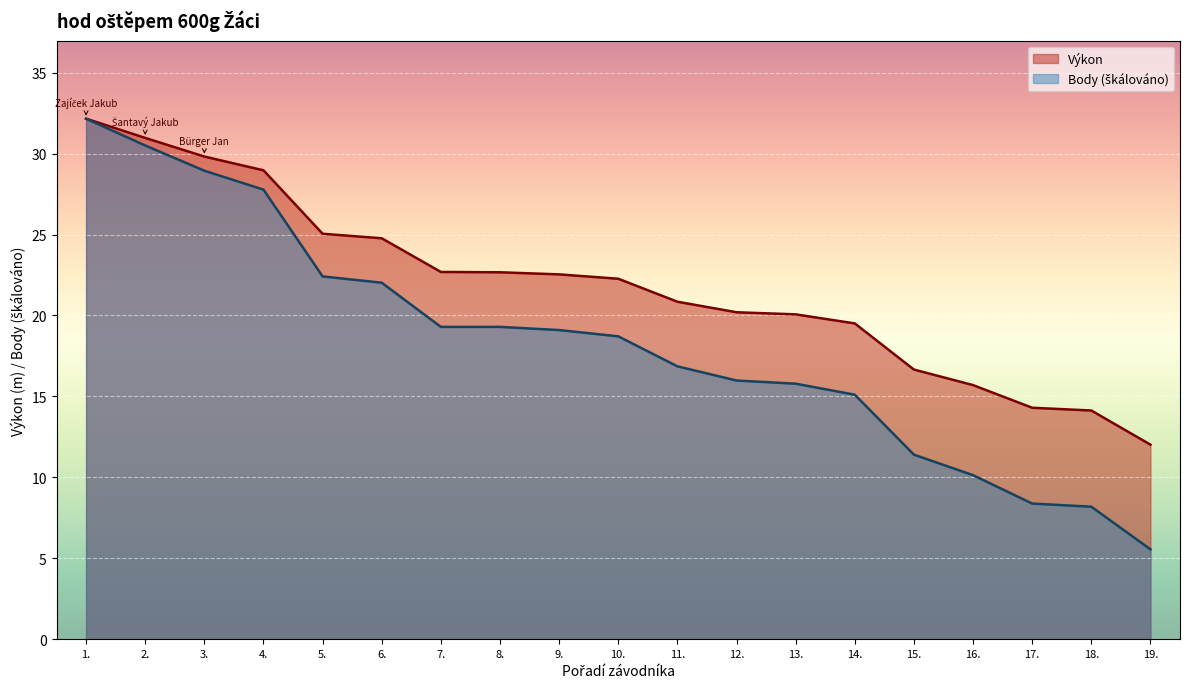

At which category is the sum across all series the highest?

1.